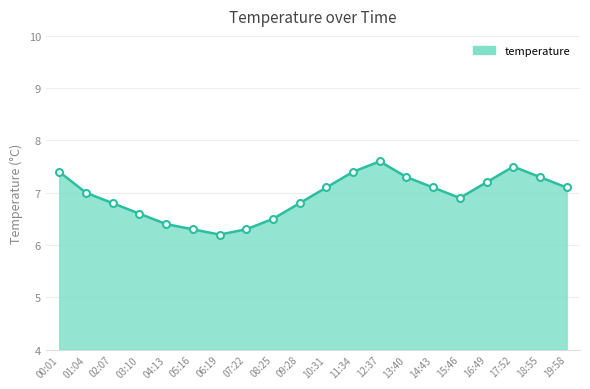

True or false: the data shows 9.4 at 16:49.

False